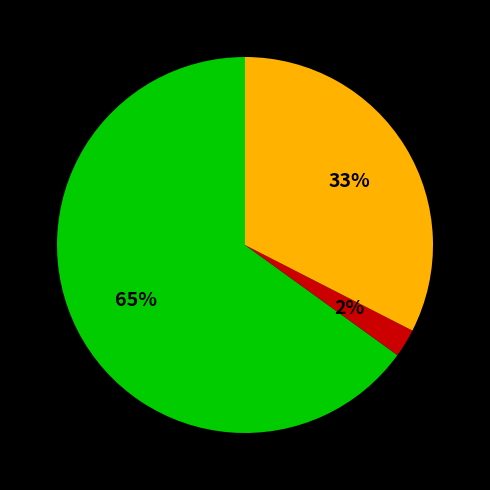

To the nearest percent, what is the difference between the largest and smallest slice percentages?

63%